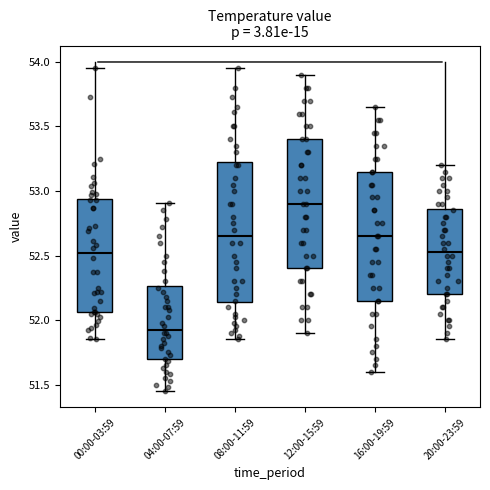

Reading left to right, read every box against the y-axis: the position of its median line, the range the box covers, and the ends of its whiskers. The values are not printed on the chart, so give them approximately, as read against the axis.

00:00-03:59: median 52.50, box 52.05 to 52.95, whiskers 51.85 to 53.95
04:00-07:59: median 51.95, box 51.70 to 52.25, whiskers 51.45 to 52.90
08:00-11:59: median 52.65, box 52.15 to 53.25, whiskers 51.85 to 53.95
12:00-15:59: median 52.90, box 52.40 to 53.40, whiskers 51.90 to 53.90
16:00-19:59: median 52.65, box 52.15 to 53.15, whiskers 51.60 to 53.65
20:00-23:59: median 52.55, box 52.20 to 52.85, whiskers 51.85 to 53.20